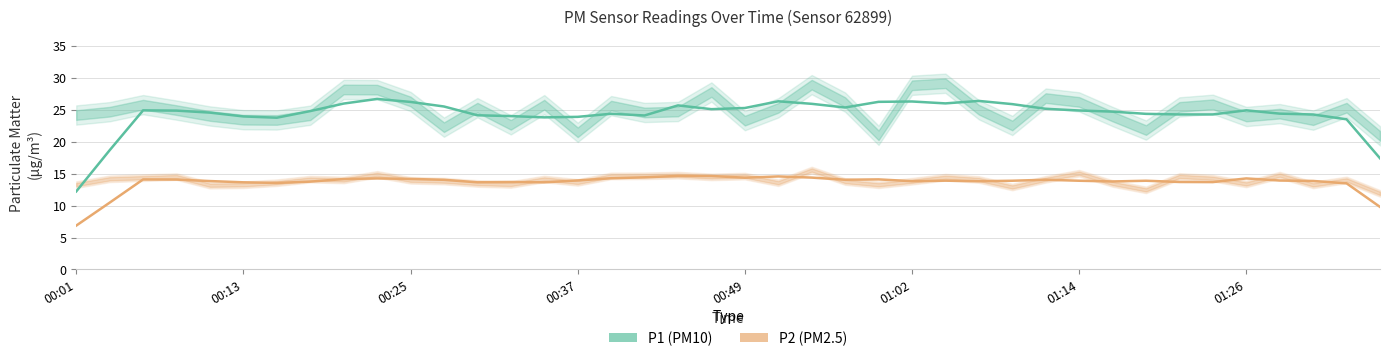

How many data points in P1 are above 24?

26